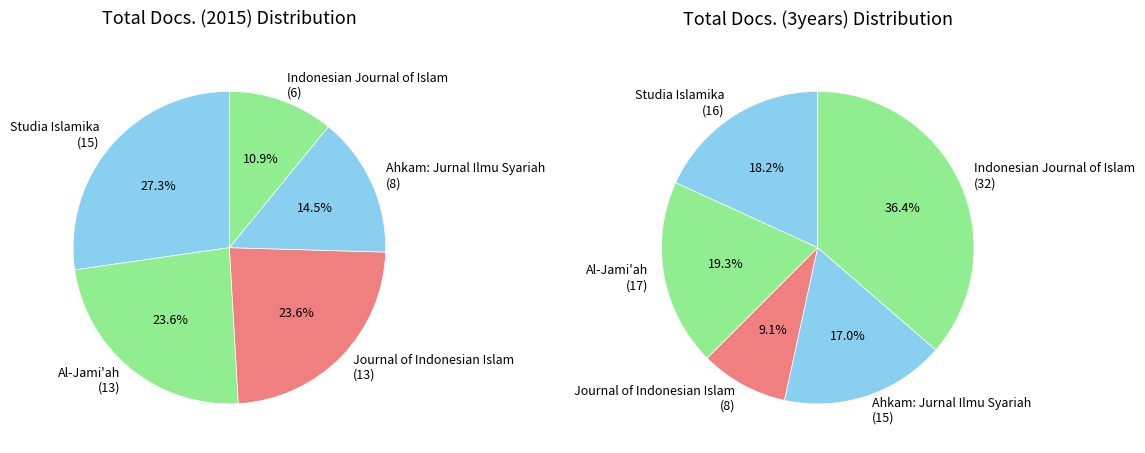

Which series changed the most between Journal of Indonesian Islam and Ahkam: Jurnal Ilmu Syariah?

Total Docs. (3years)